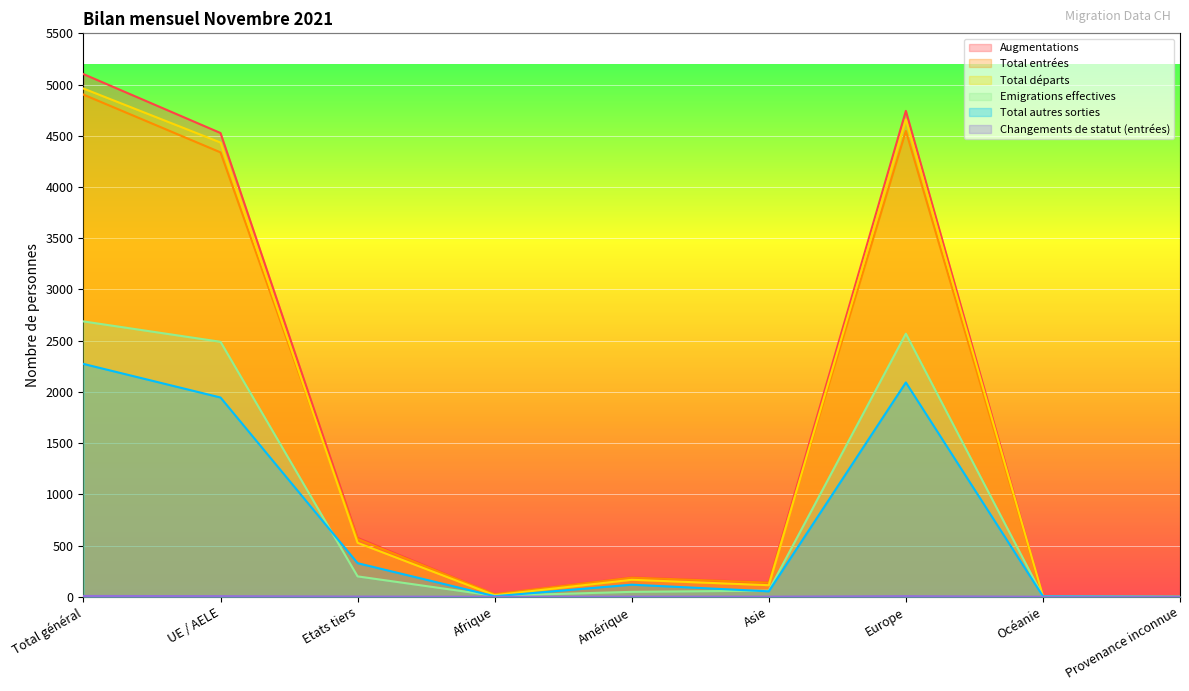

Count the number of data series in this chart.

6